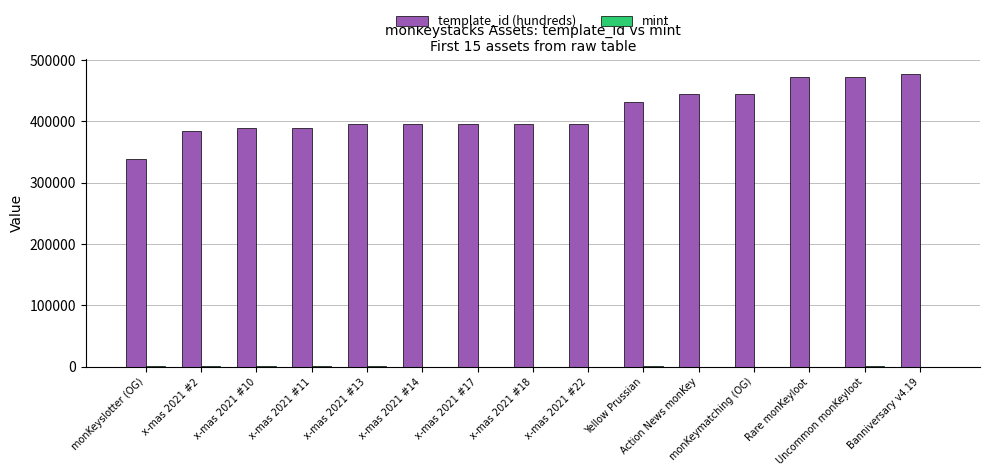

What is the highest value of the template_id (hundreds) series?

477559